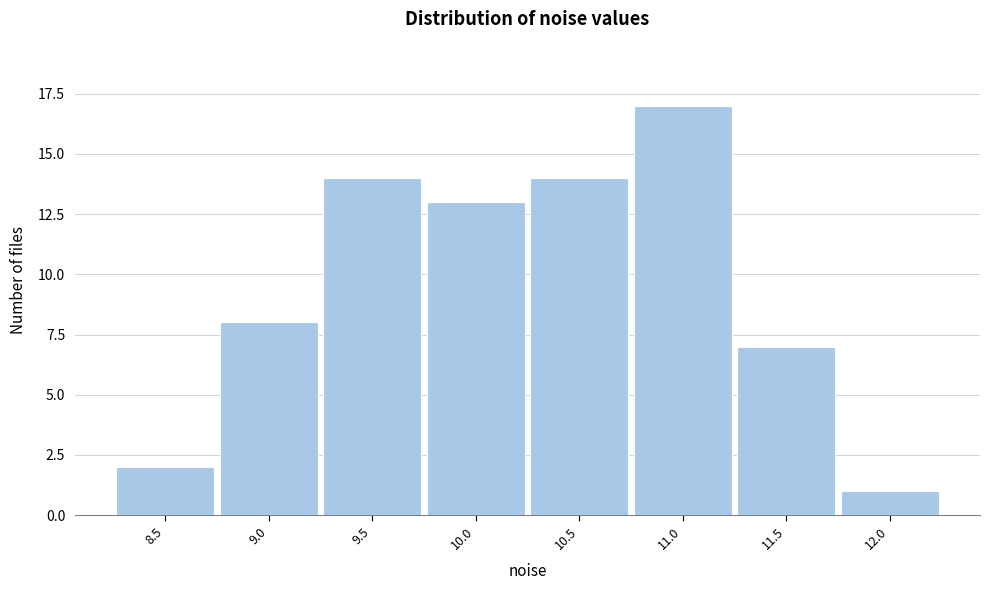

Reading left to right, transcribe all the data shown in this chart.

8.5=2	9.0=8	9.5=14	10.0=13	10.5=14	11.0=17	11.5=7	12.0=1